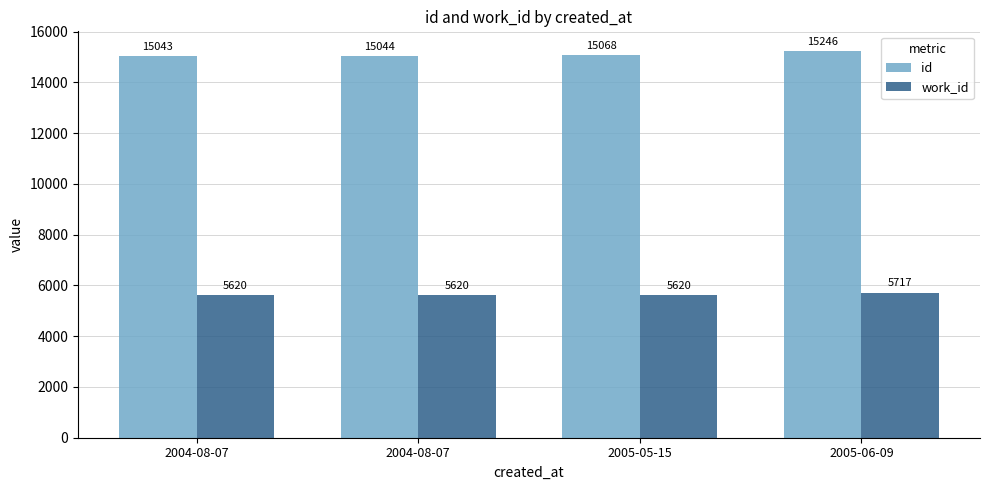

How many bars are there in total?

8